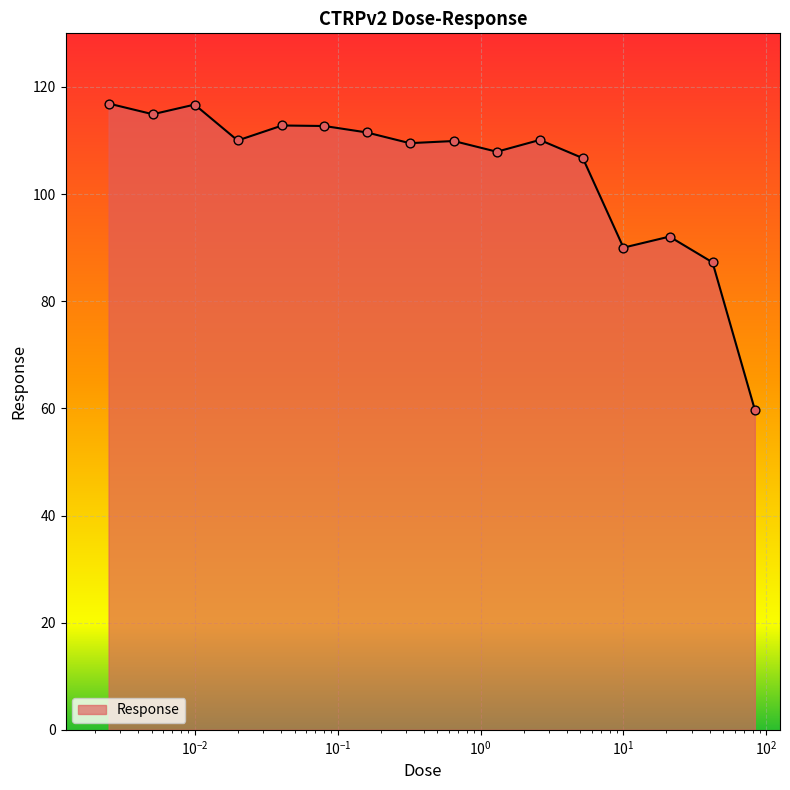

What is the smallest value displayed?

59.7